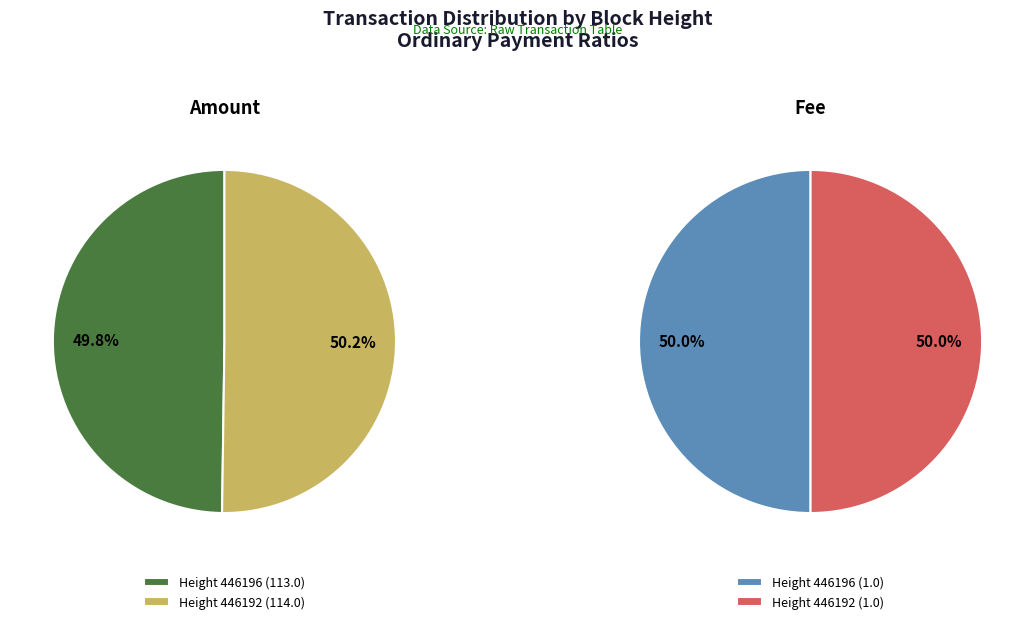

Count the number of slices in the pie.

2